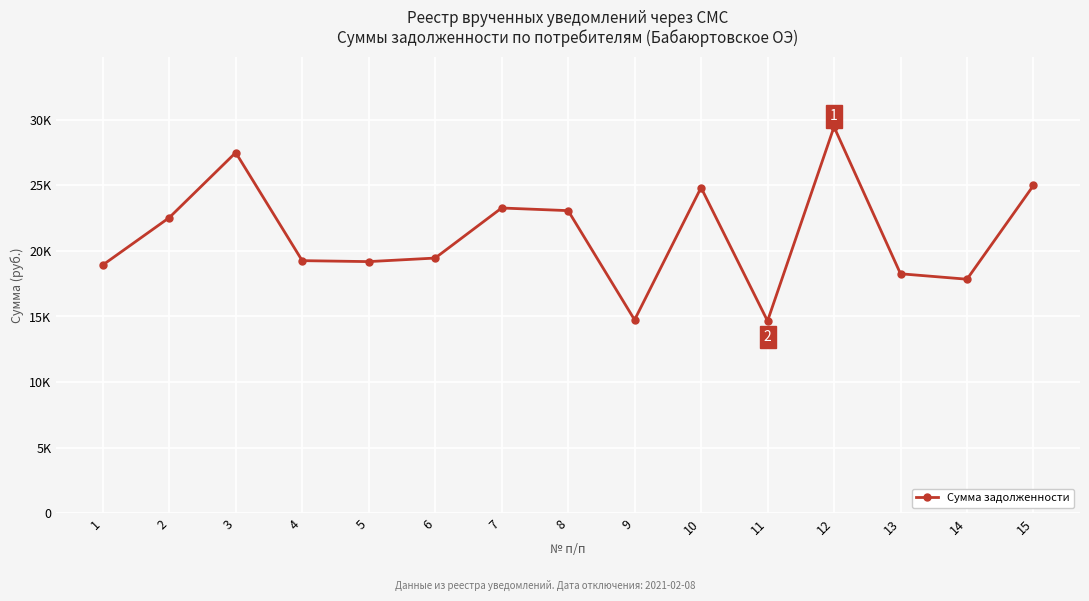

What is the change in value from 7 to 9?

-8520.0